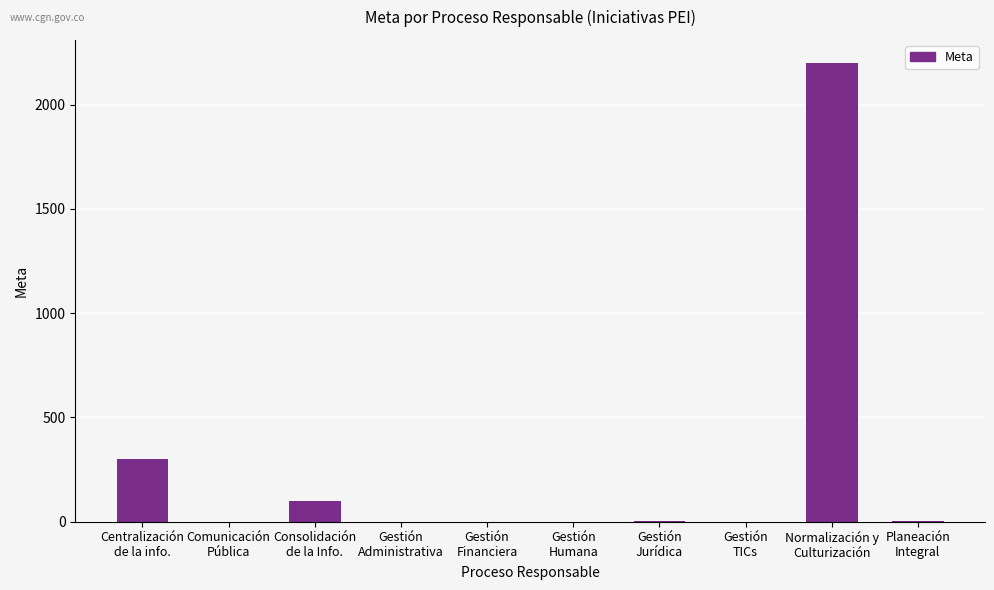

How many distinct data groups are displayed?

1